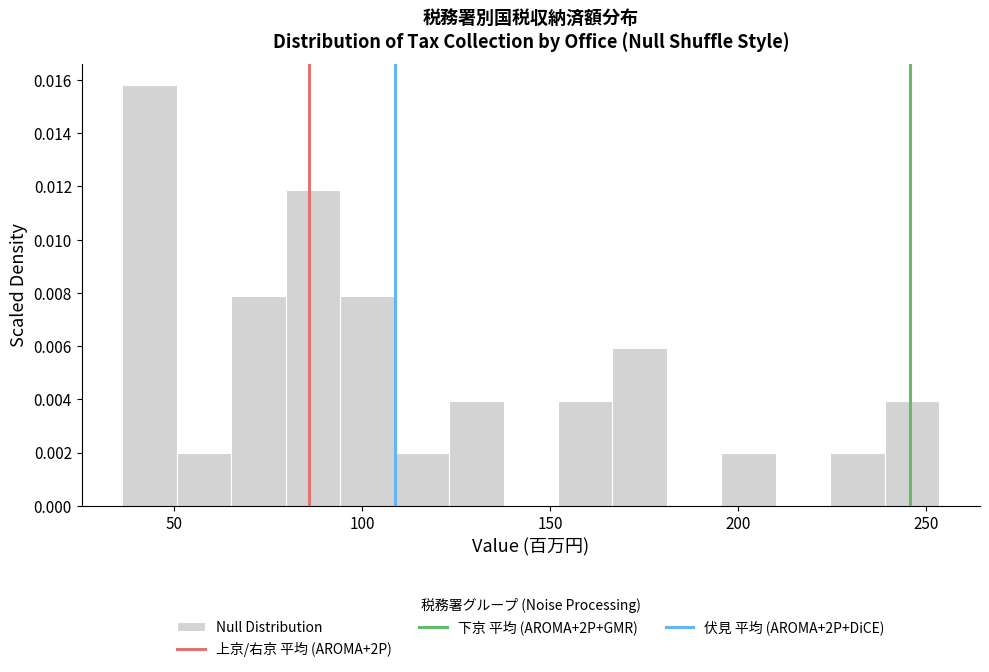

Around what value on the x-axis is the tallest bar? Give the approximate position of its centre, as read against the axis.

45